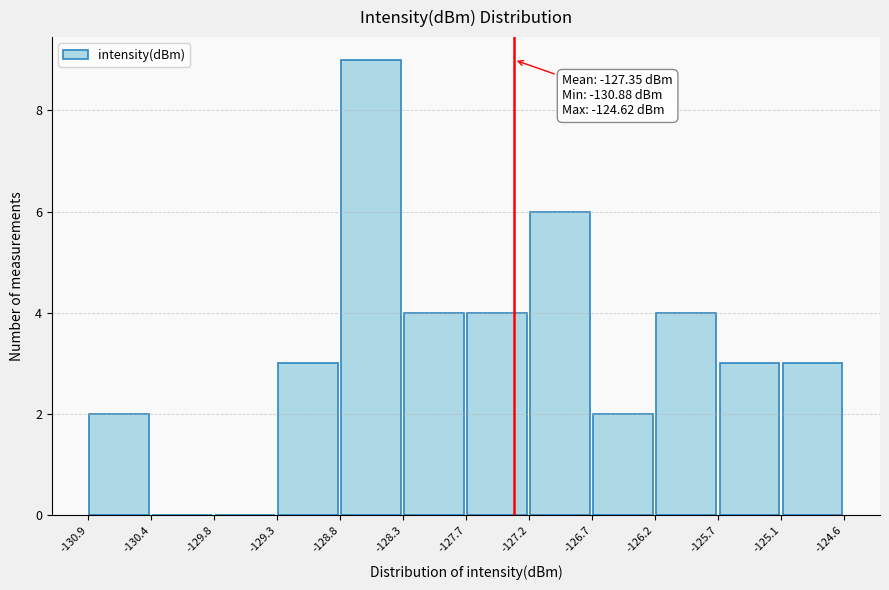

Which range on the x-axis has the tallest bar?

-128.8 to -128.3